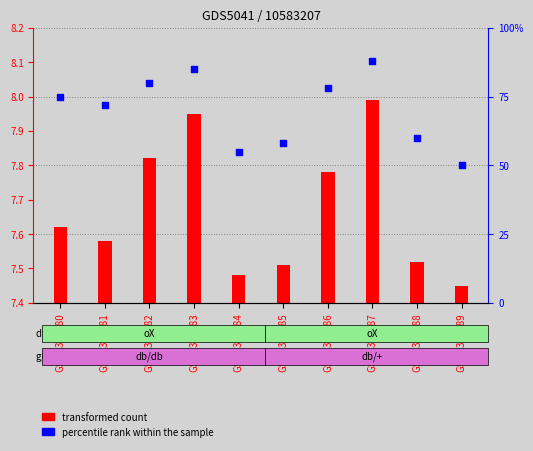

What are all the series names shown in the legend?

transformed count, percentile rank within the sample